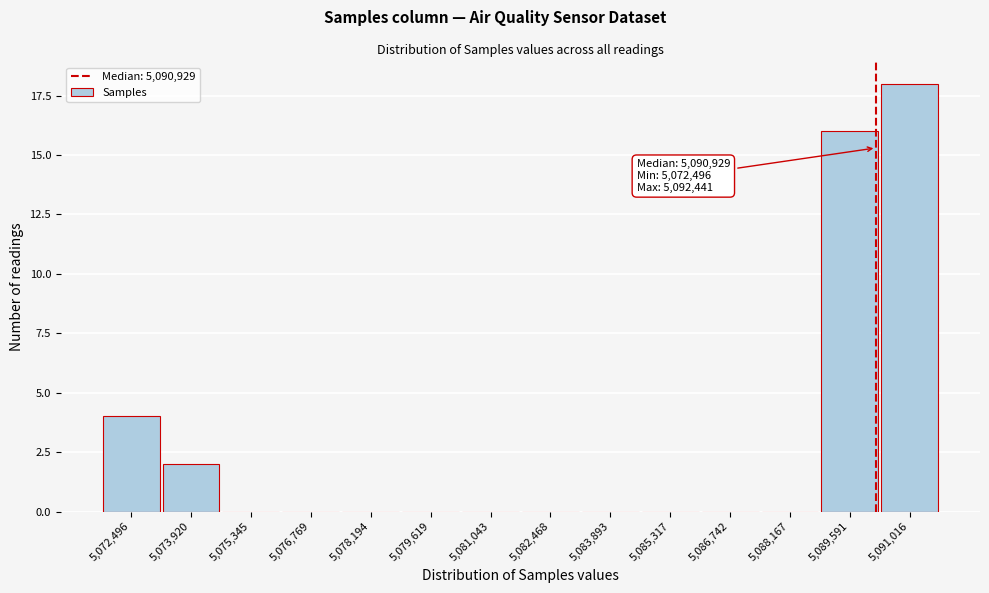

Reading left to right, extract all data points from this chart.

5,072,496=4	5,073,920=2	5,075,345=0	5,076,769=0	5,078,194=0	5,079,619=0	5,081,043=0	5,082,468=0	5,083,893=0	5,085,317=0	5,086,742=0	5,088,167=0	5,089,591=16	5,091,016=18